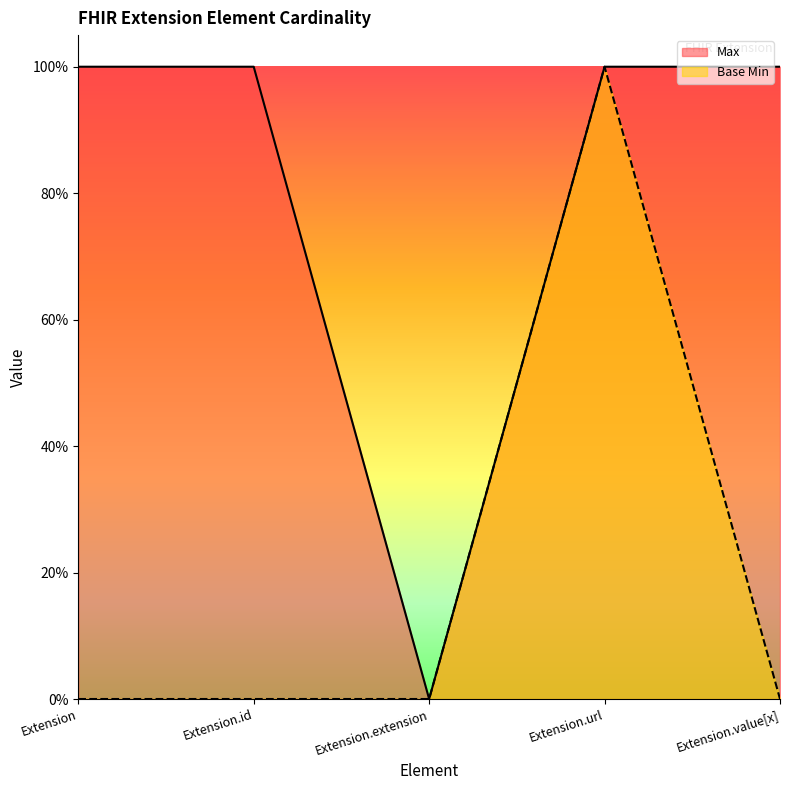

Reading left to right, list all the values displayed in this chart.

Max: Extension=1	Extension.id=1	Extension.extension=0	Extension.url=1	Extension.value[x]=1
Base Min: Extension=0	Extension.id=0	Extension.extension=0	Extension.url=1	Extension.value[x]=0